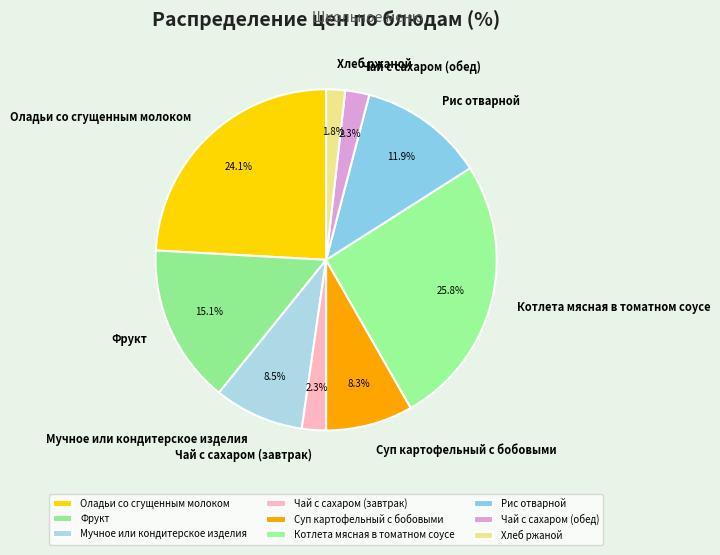

To the nearest percent, what is the difference between the Чай с сахаром (обед) and Оладьи со сгущенным молоком slice percentages?

22%